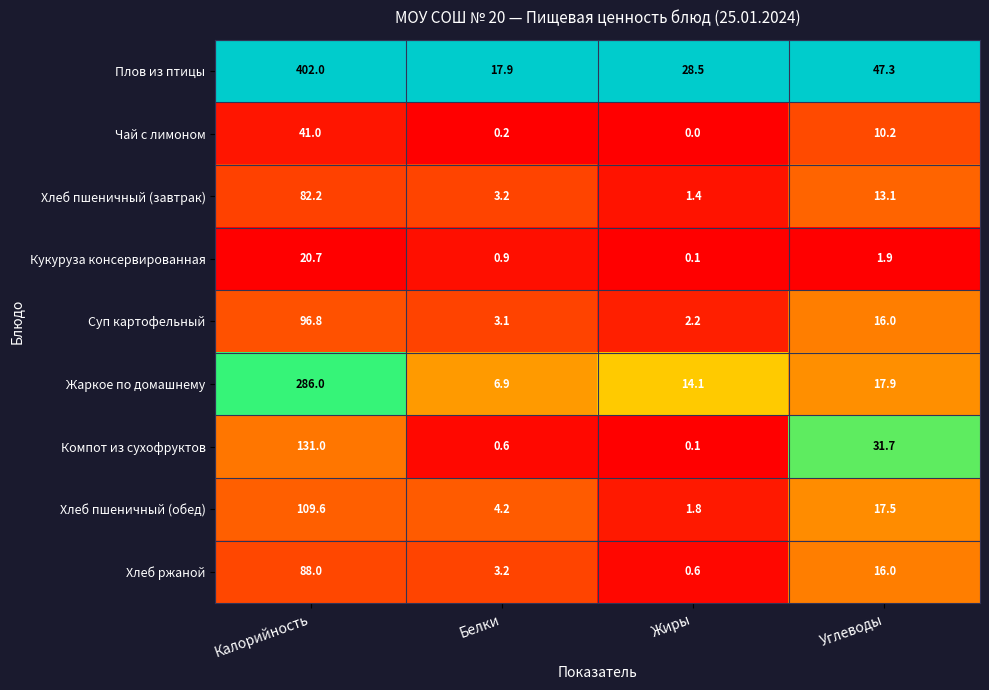

What is the sum of the Кукуруза консервированная values at Калорийность and Жиры?

20.8